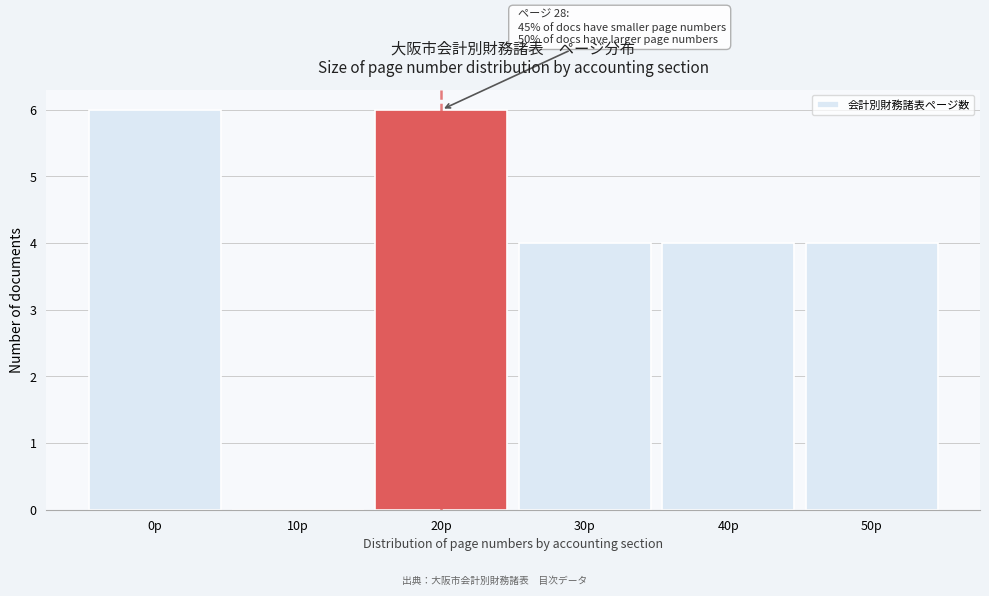

Reading right to left, what are all the values shown in this chart?

50p=4	40p=4	30p=4	20p=6	10p=0	0p=6